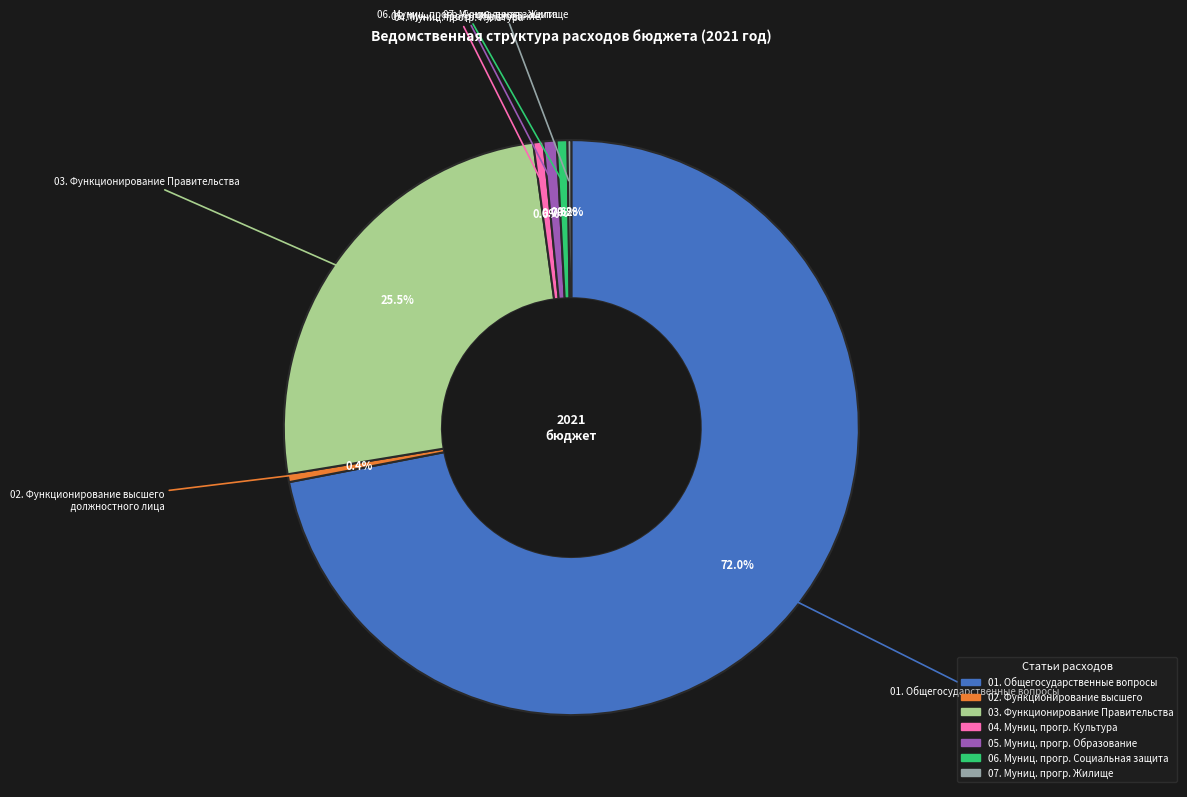

Is there any slice that represents more than half of the pie?

Yes